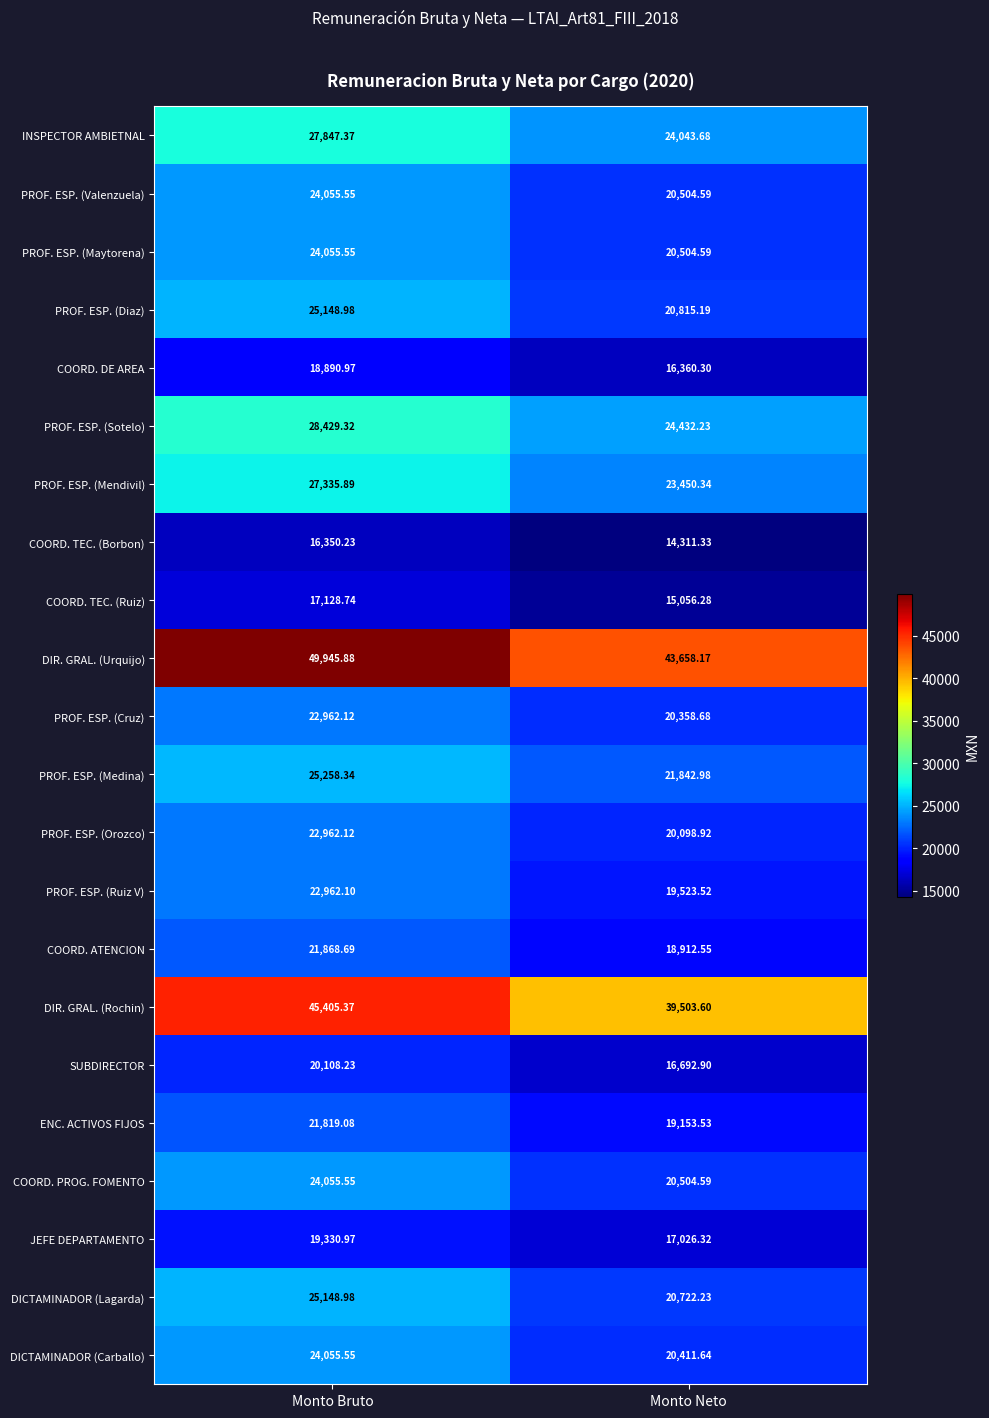

At which category is the sum across all series the highest?

Monto Bruto